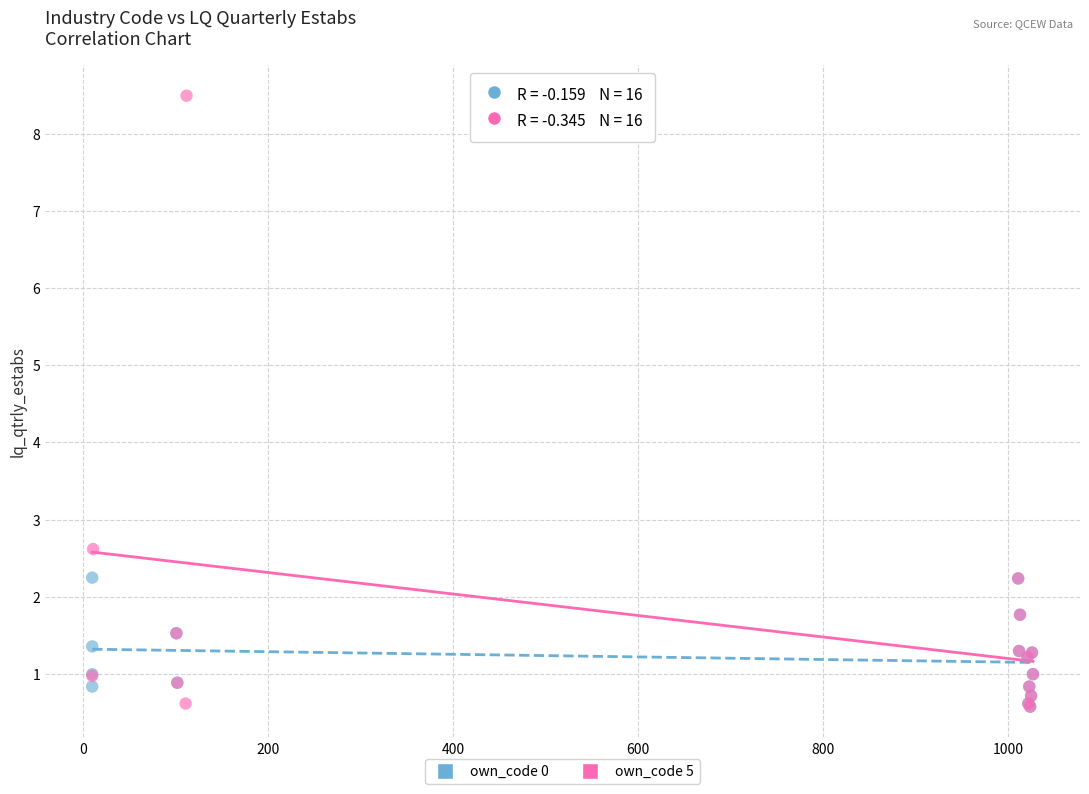

Which series reaches the maximum Y coordinate?

own_code 5